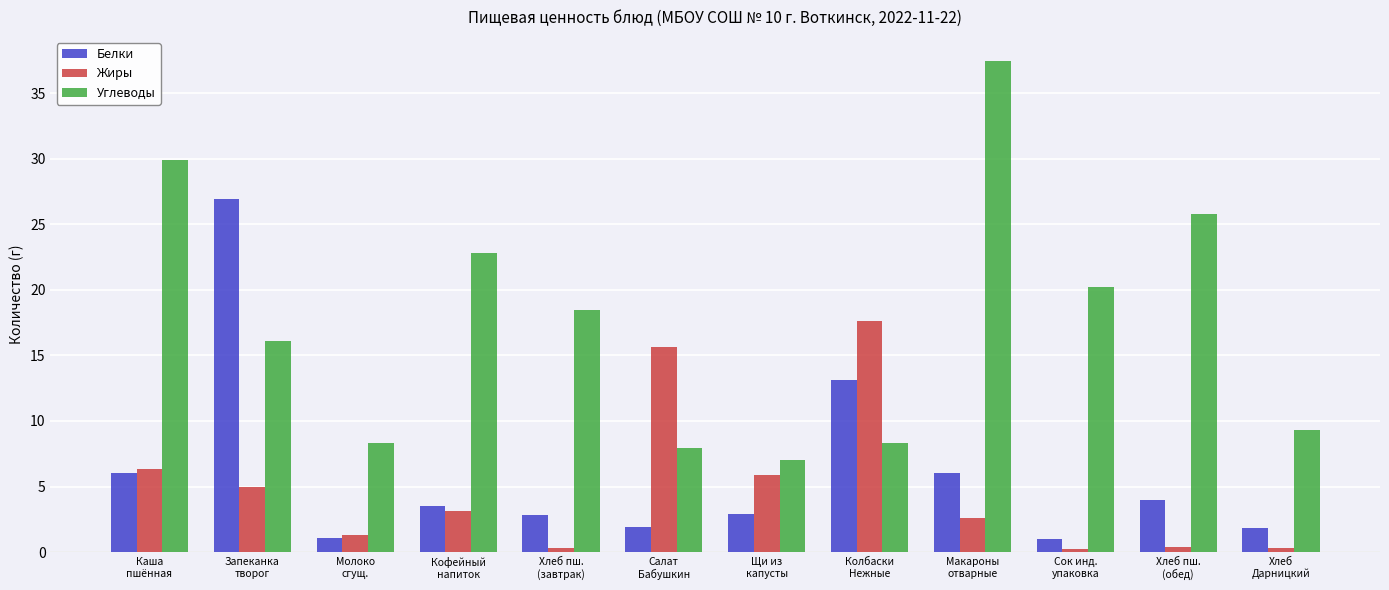

Where is Белки nearest to the value 13?

Колбаски
Нежные